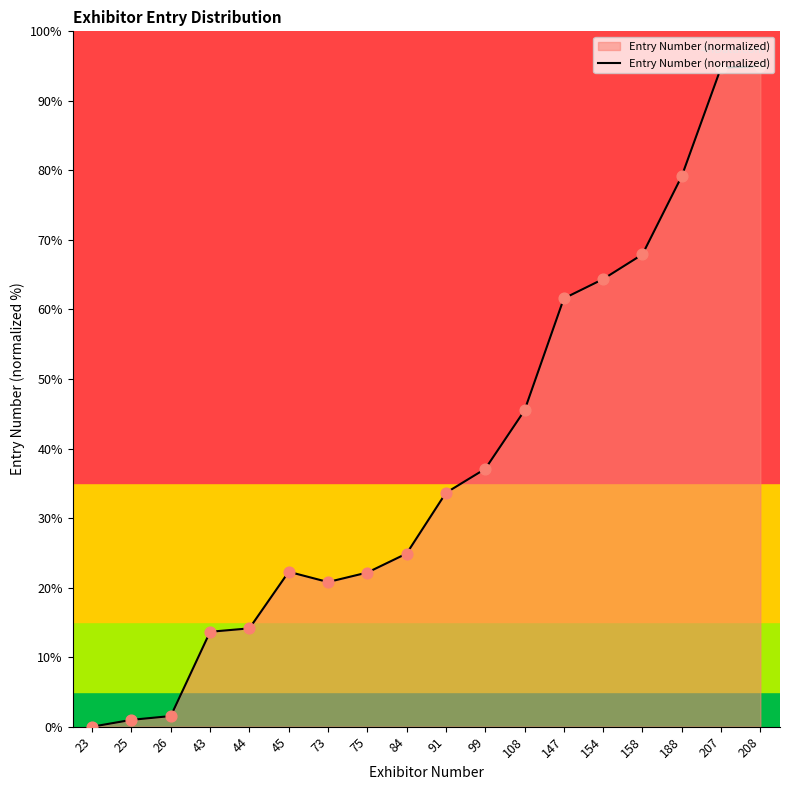

Between 207 and 25, which is larger?

207